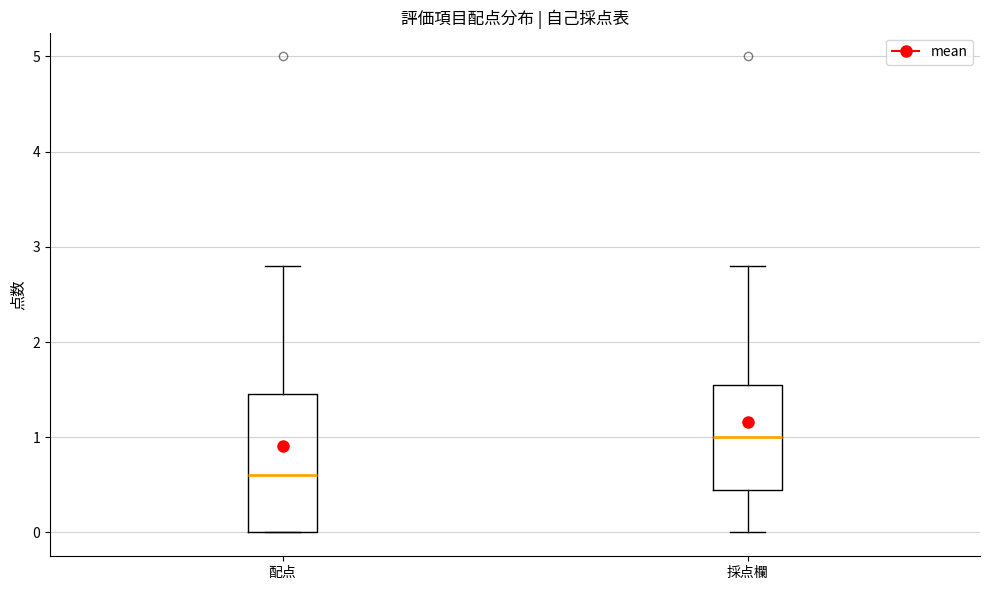

Which box is the tallest, from its lower edge to its upper edge?

配点